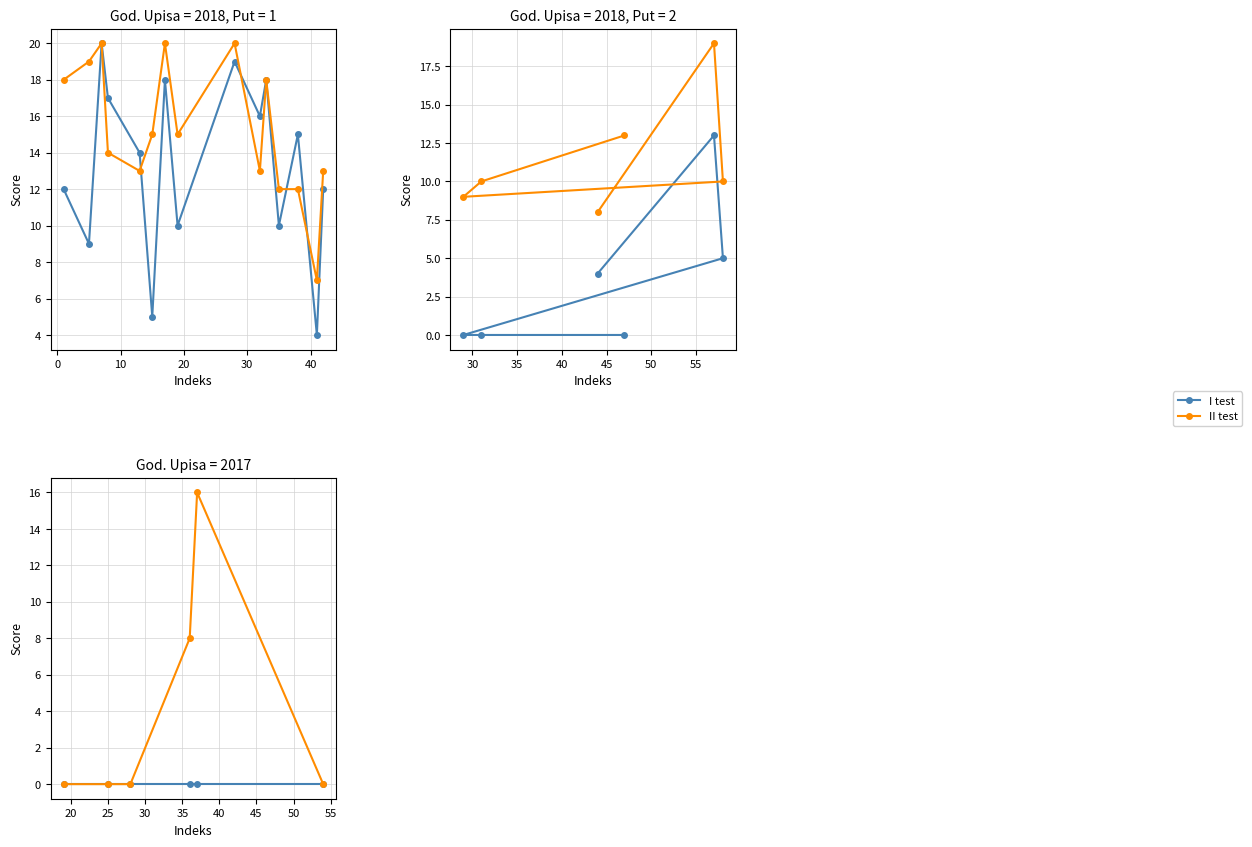

True or false: I test and II test intersect in this chart.

False